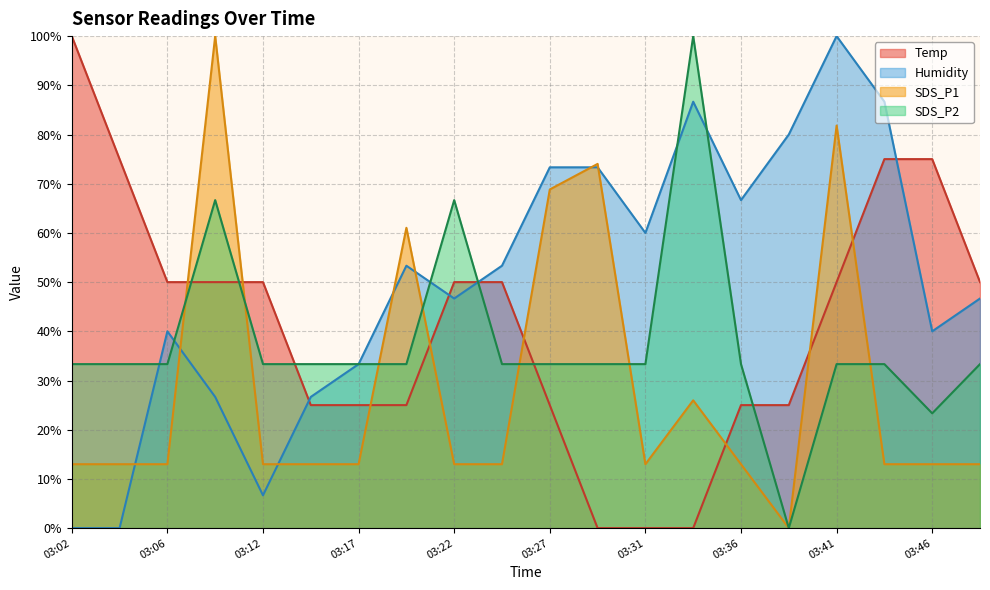

What is the maximum value shown in the chart?

100.0